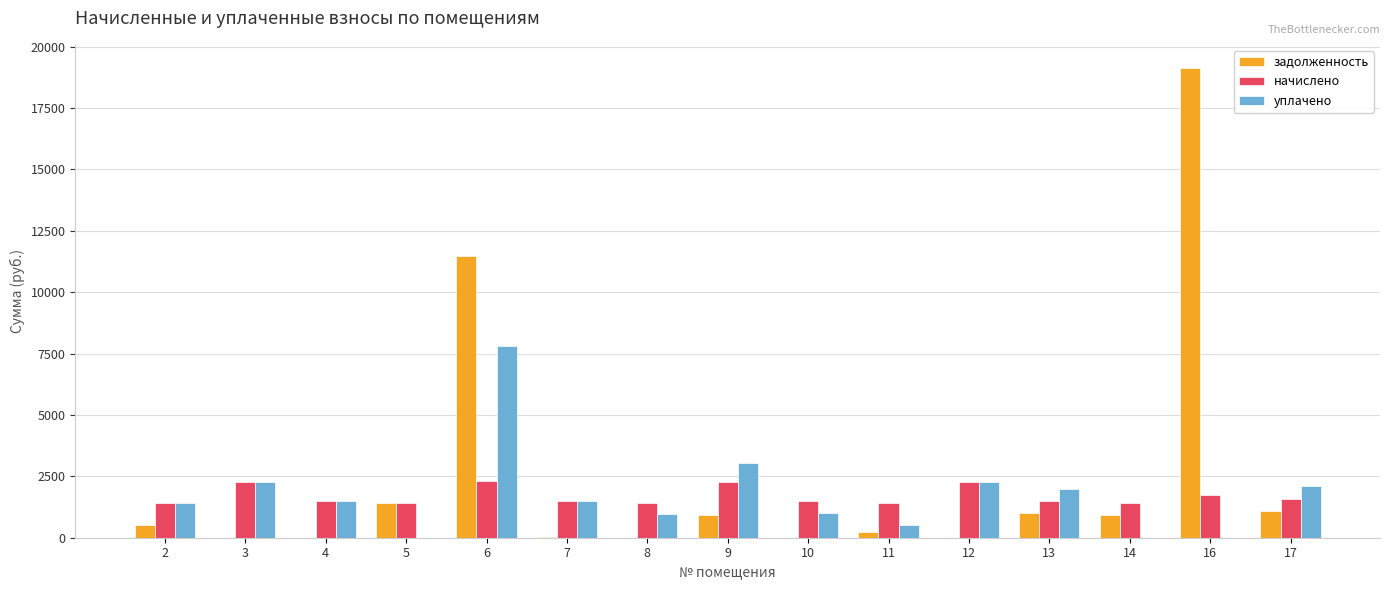

Where is задолженность nearest to the value 9560?

6